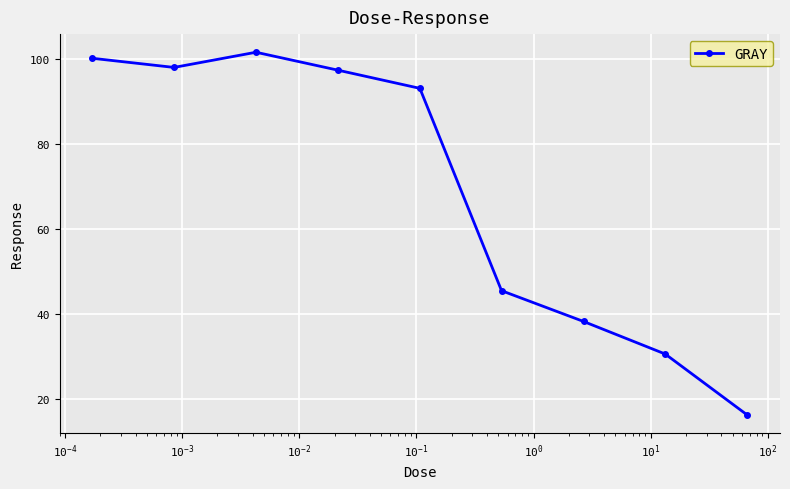

What is the maximum value shown in the chart?

101.5